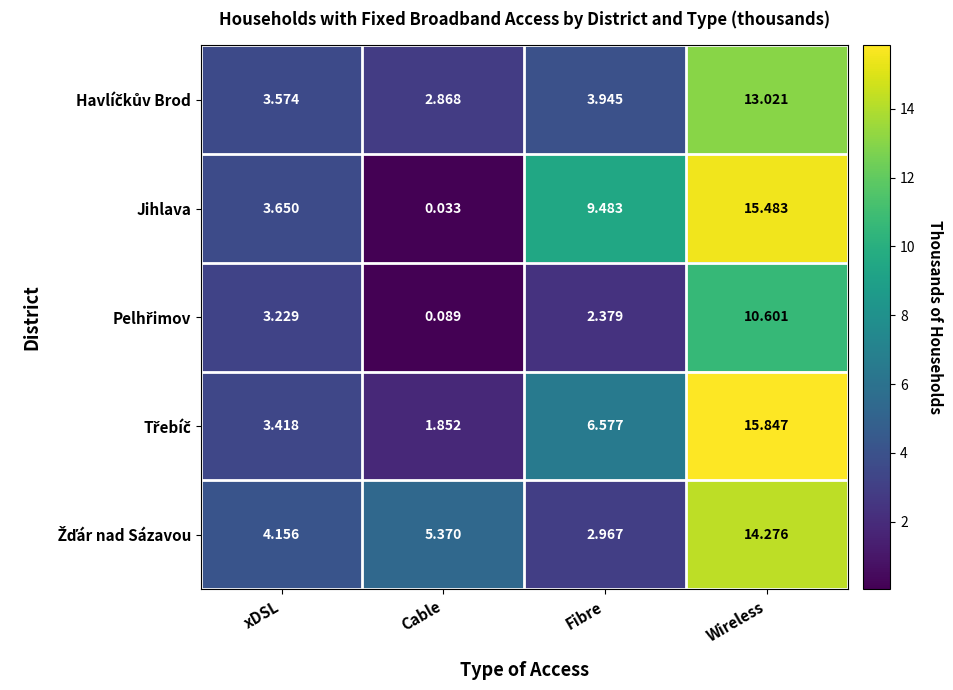

Which category has the lowest value across all series?

Cable